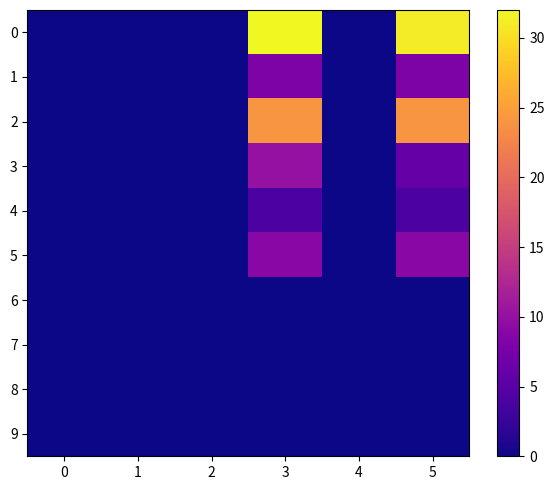

Rank the series at 5 from highest to lowest value.

0, 2, 5, 1, 3, 4, 6, 7, 8, 9